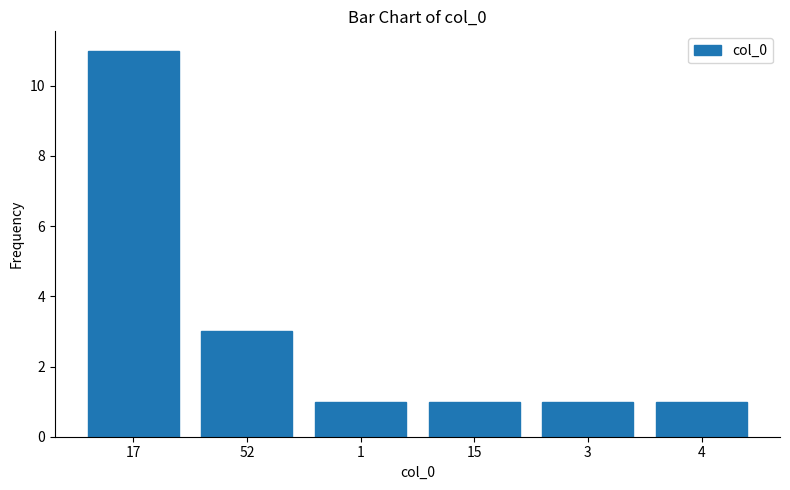

Reading right to left, extract all data points from this chart.

1	1	1	1	3	11